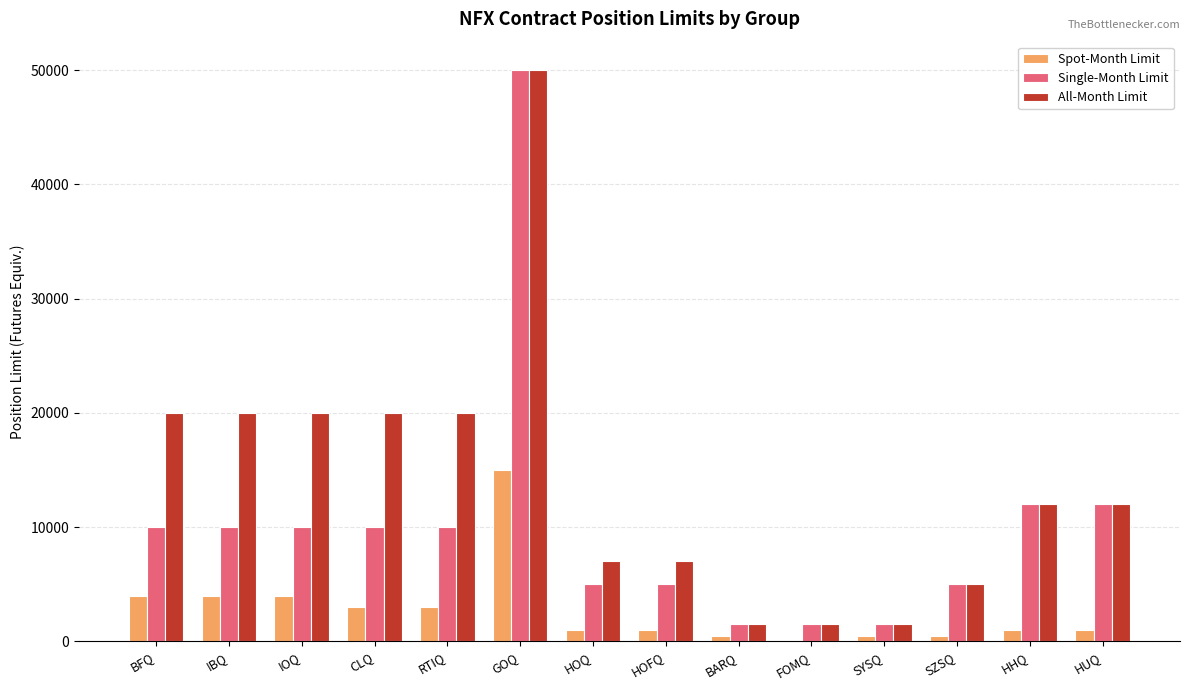

What is the maximum value shown in the chart?

50000